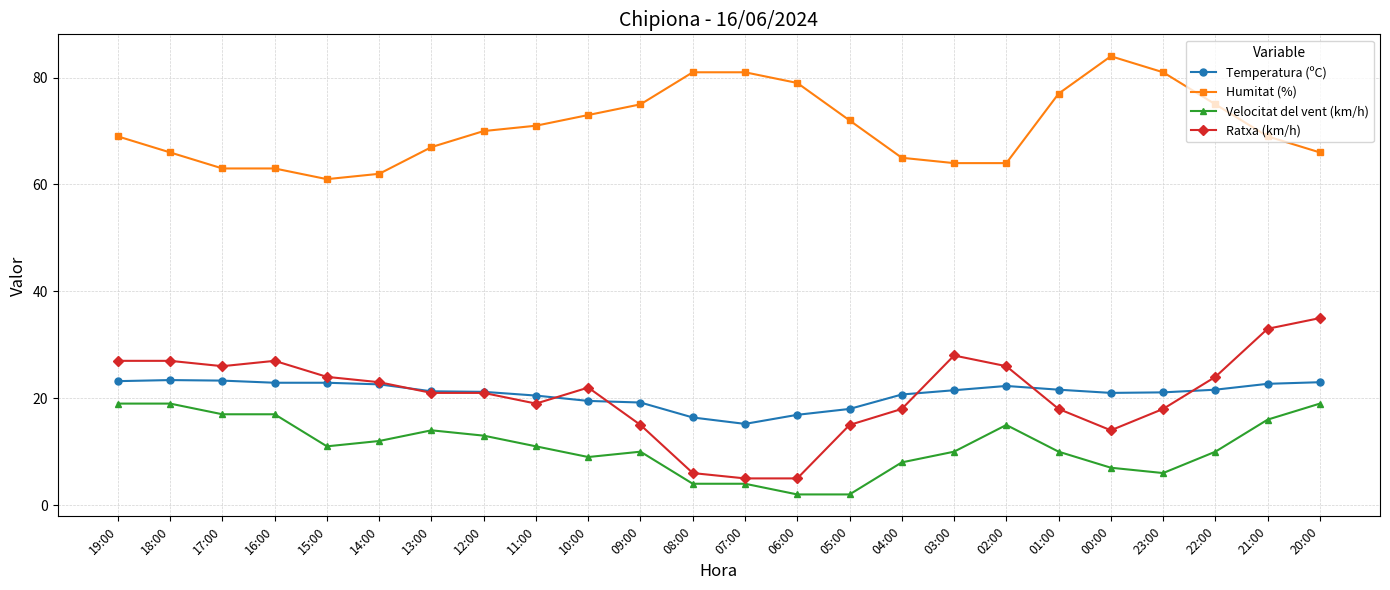

True or false: Velocitat del vent (km/h) and Ratxa (km/h) intersect in this chart.

False